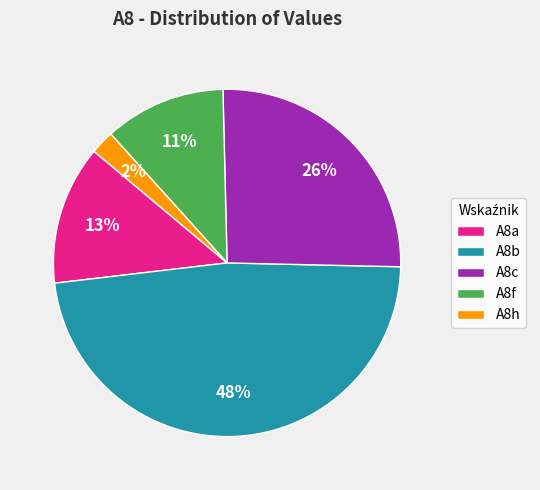

Approximately how many times larger is the value at A8c compared to A8b?

0.5